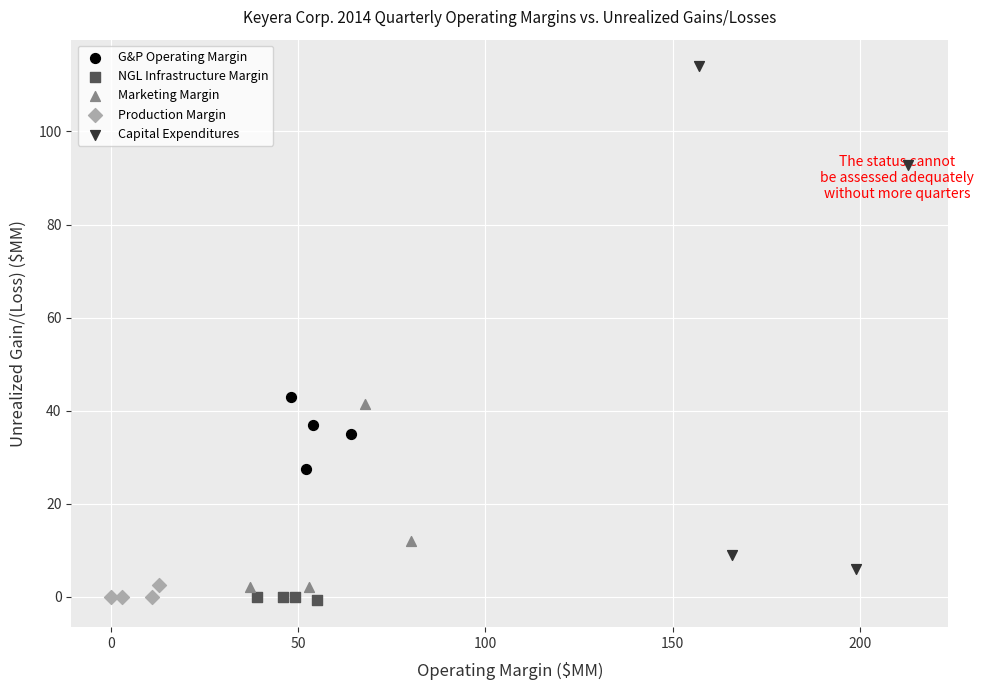

Which series contains the highest Y value?

Capital Expenditures